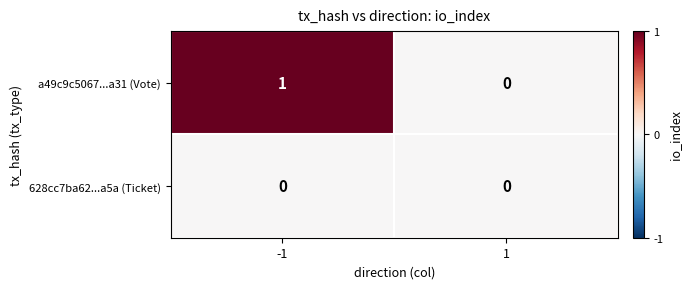

The value of a49c9c5067...a31 (Vote) at -1 is 1. True or false?

True